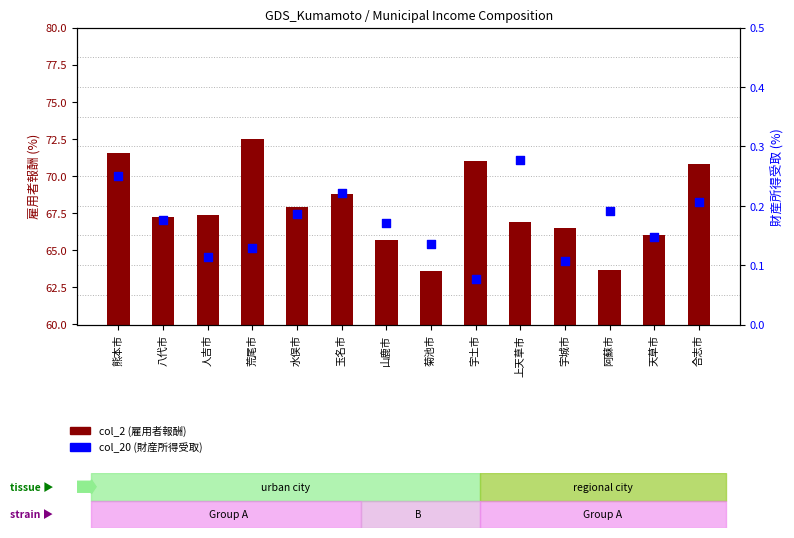

Which series contains the highest Y value?

col_2 (雇用者報酬)